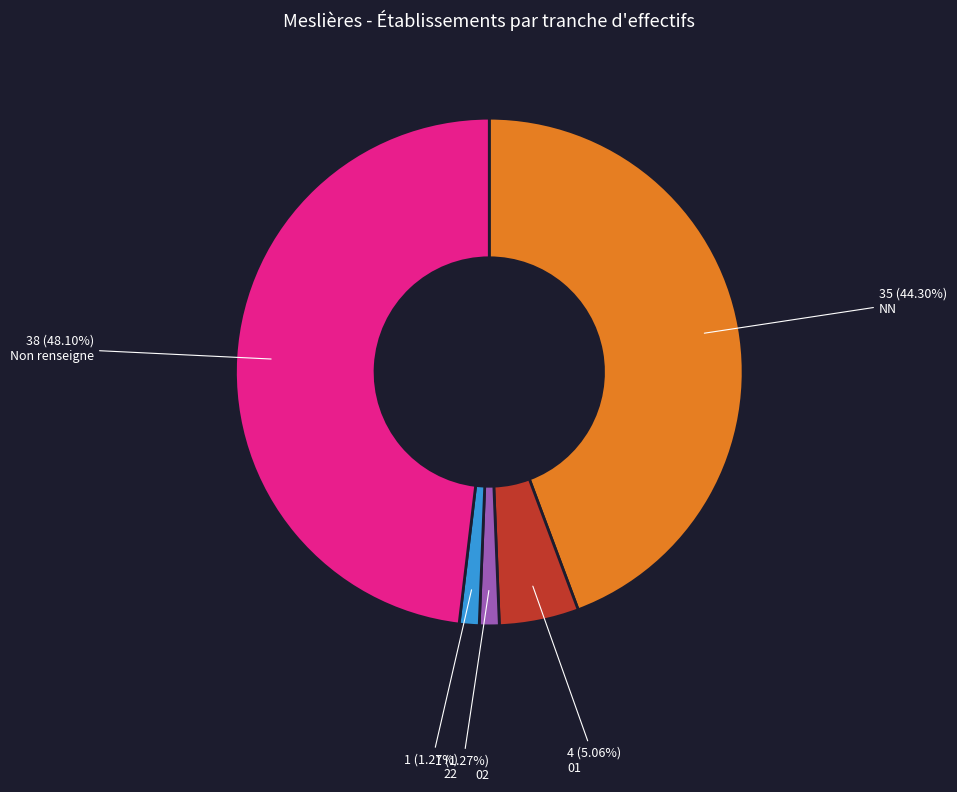

The 22 slice represents 1% of the pie. True or false?

True